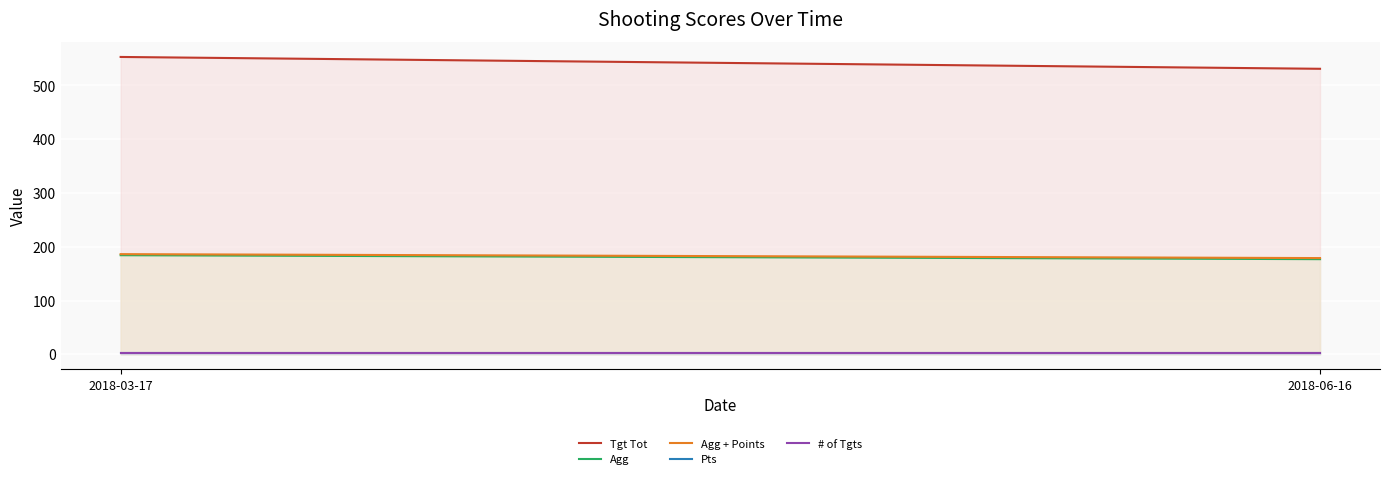

How many lines are shown in the chart?

5